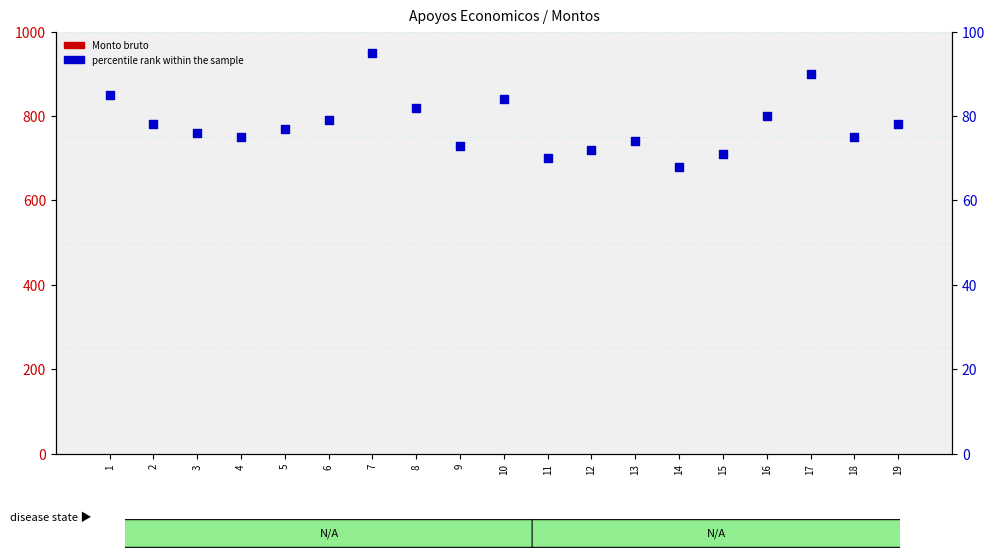

Which series reaches the maximum Y coordinate?

percentile rank within the sample